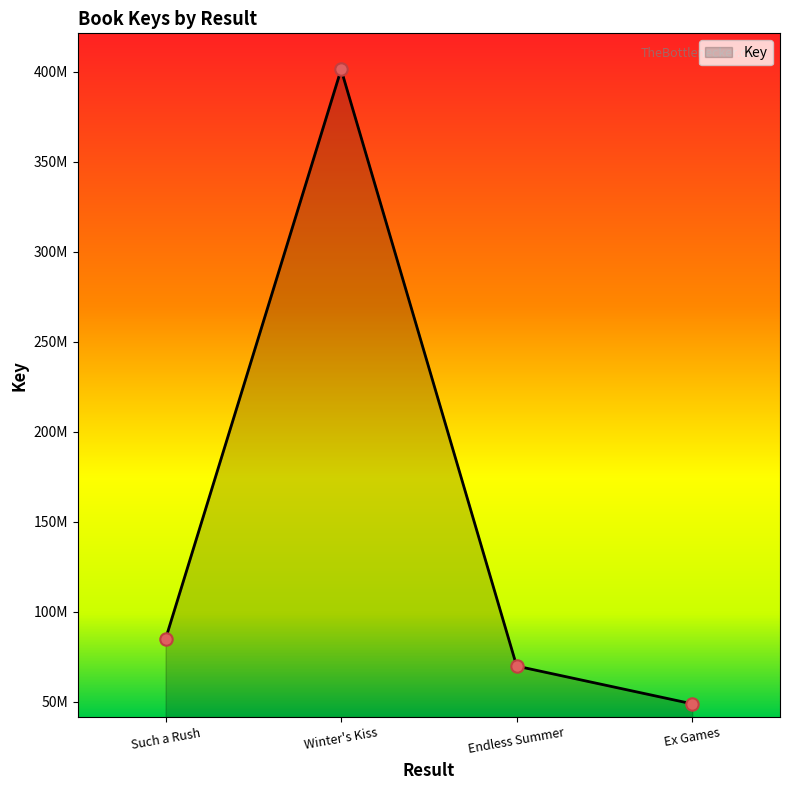

Between Ex Games and Winter's Kiss, which is larger?

Winter's Kiss